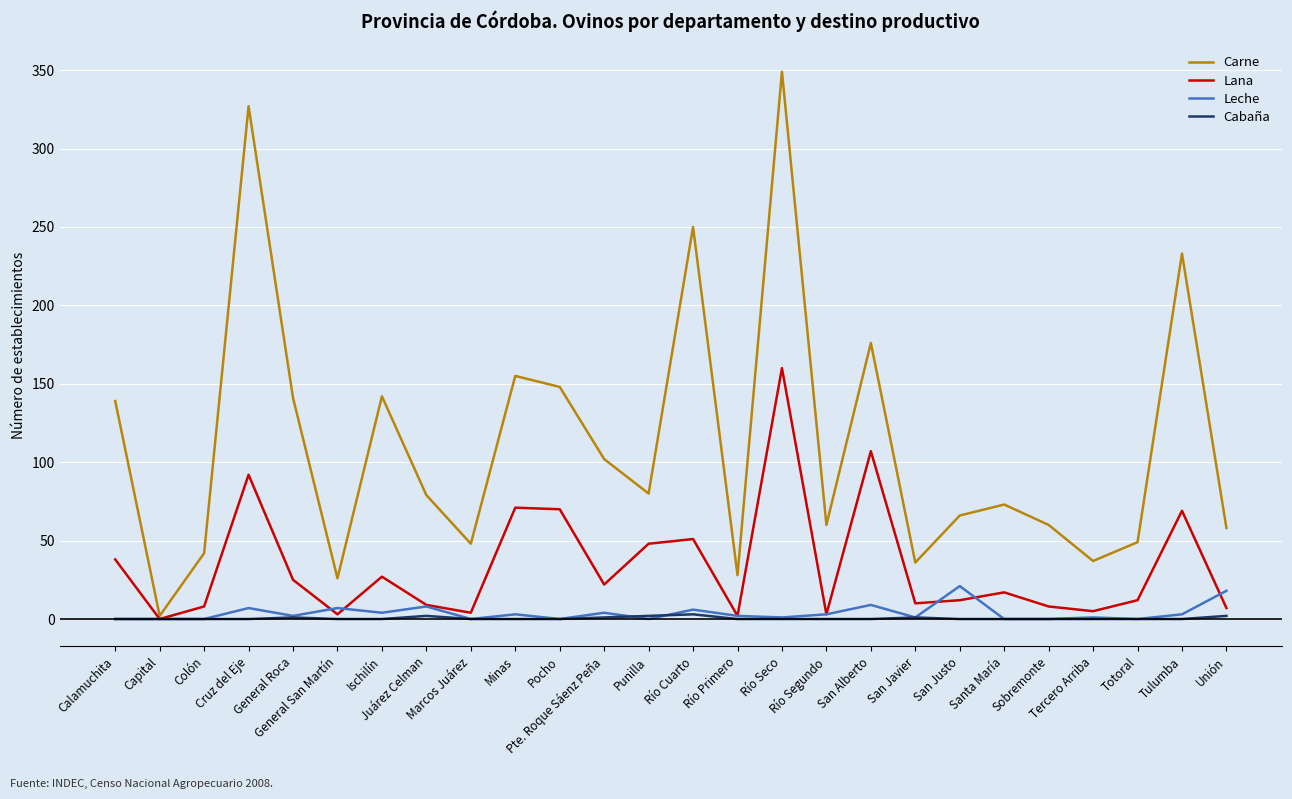

What are all the series names shown in the legend?

Carne, Lana, Leche, Cabaña